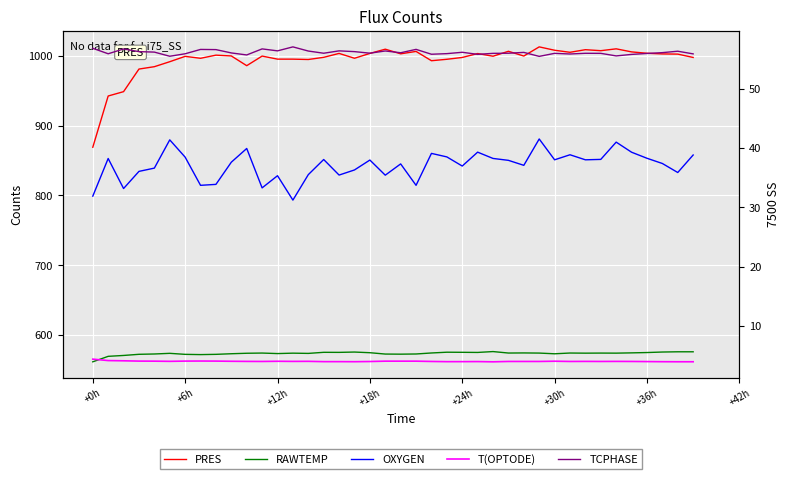

True or false: RAWTEMP and OXYGEN intersect in this chart.

False